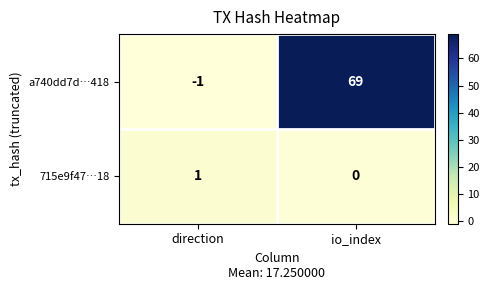

Reading left to right, what are all the values shown in this chart?

a740dd7d…418: -1	69
715e9f47…18: 1	0